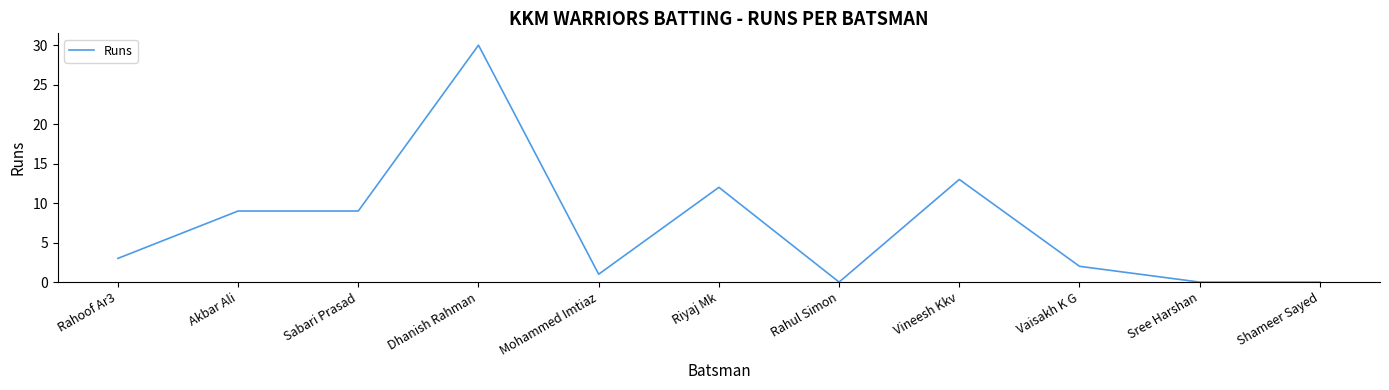

What is the sum of the values at Vineesh Kkv and Vaisakh K G?

15